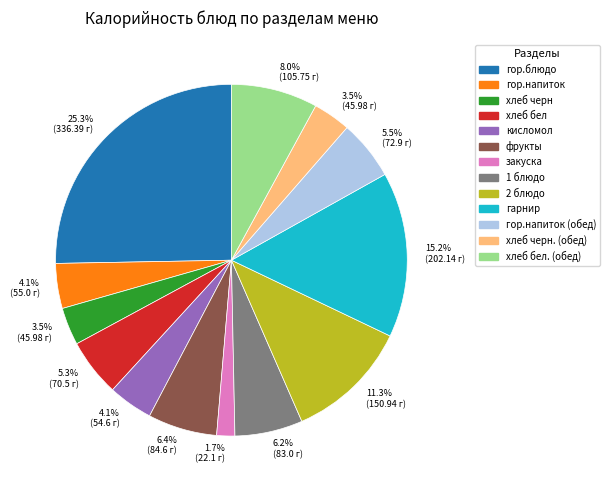

Is there any slice that represents more than half of the pie?

No